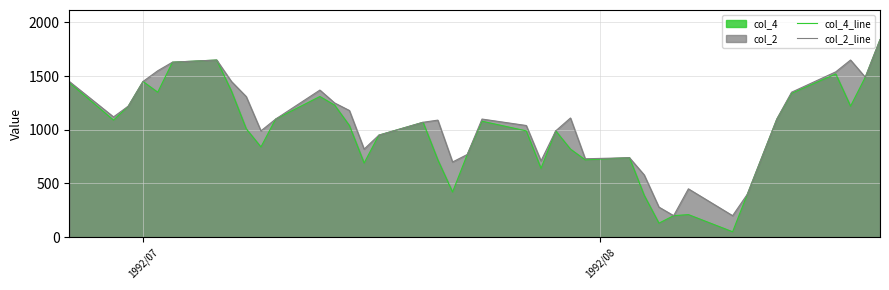

Rank the series by their average value, from lowest to highest.

col_4_line, col_2_line